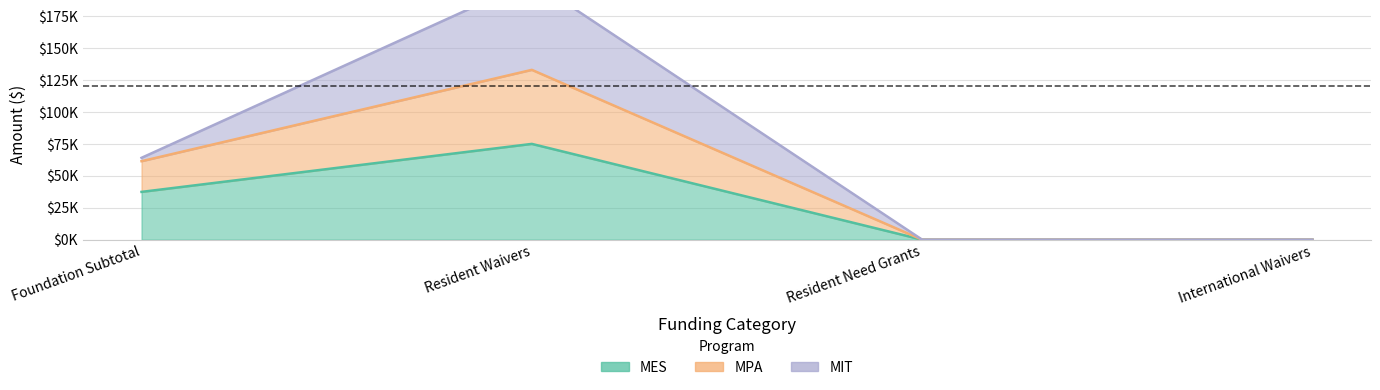

Where does the MES series first go above 37420?

Resident Waivers